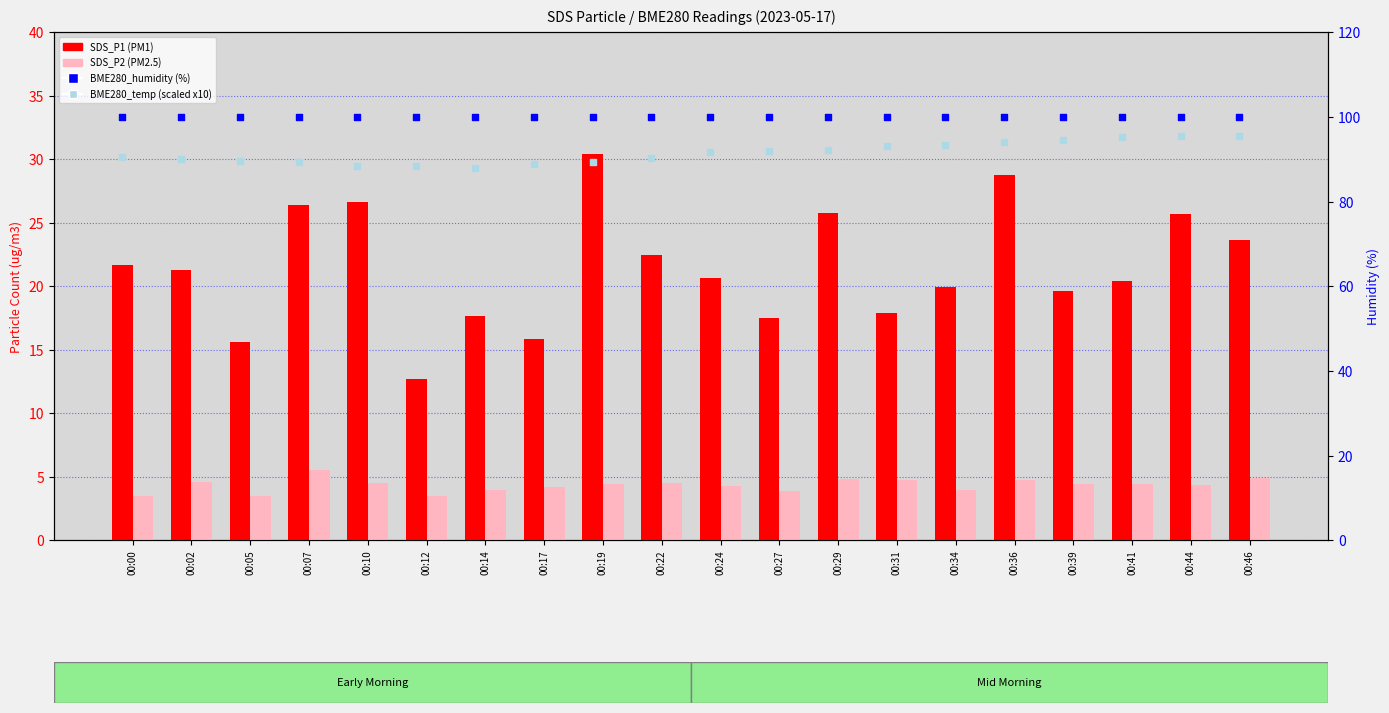

Is the value of SDS_P2 (PM2.5) at 00:34 greater than the value of BME280_temp (scaled) at 00:36?

No